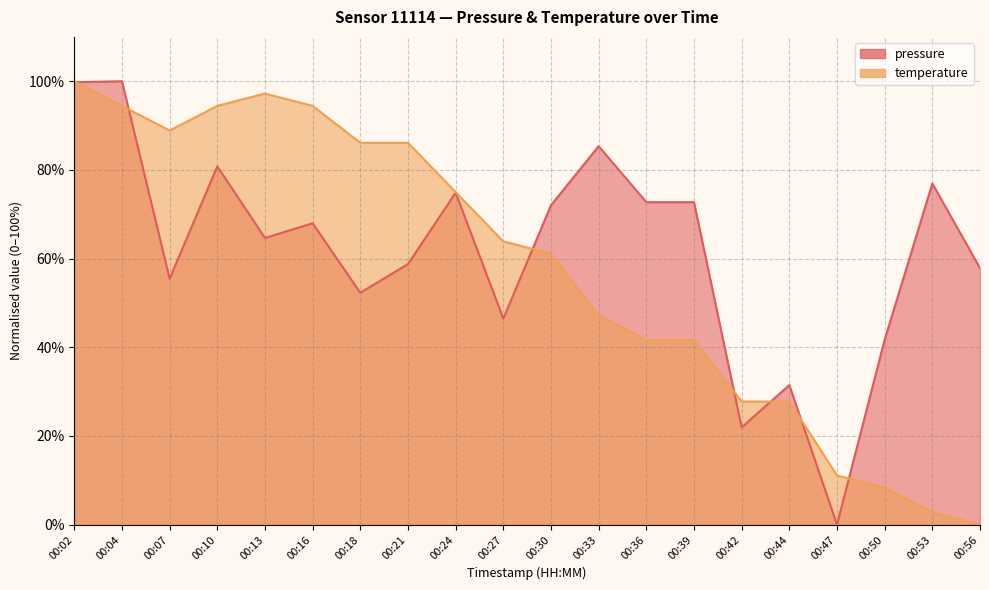

What is the average value of the pressure series?

61.7